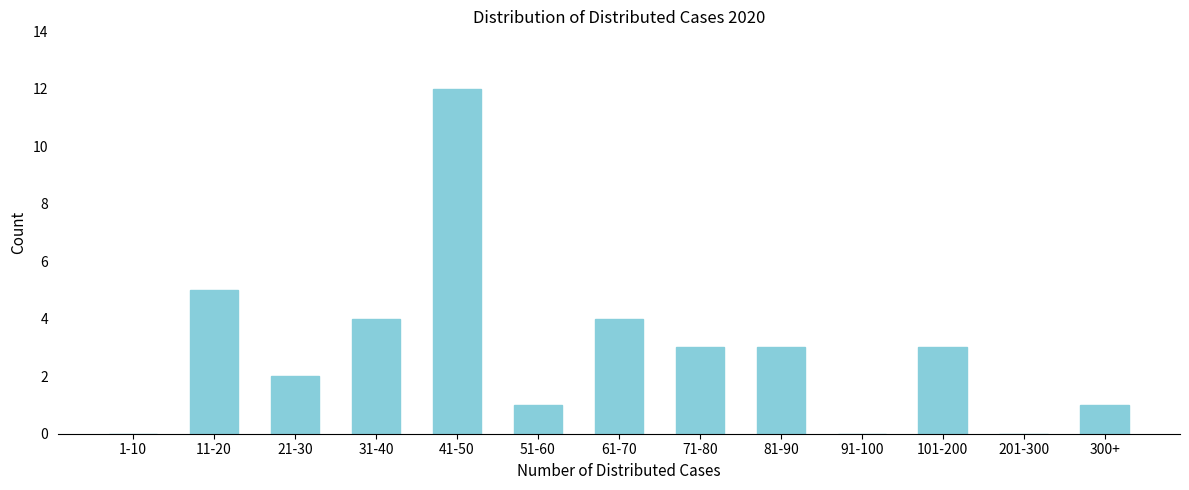

Reading left to right, extract all data points from this chart.

1-10=0	11-20=5	21-30=2	31-40=4	41-50=12	51-60=1	61-70=4	71-80=3	81-90=3	91-100=0	101-200=3	201-300=0	300+=1